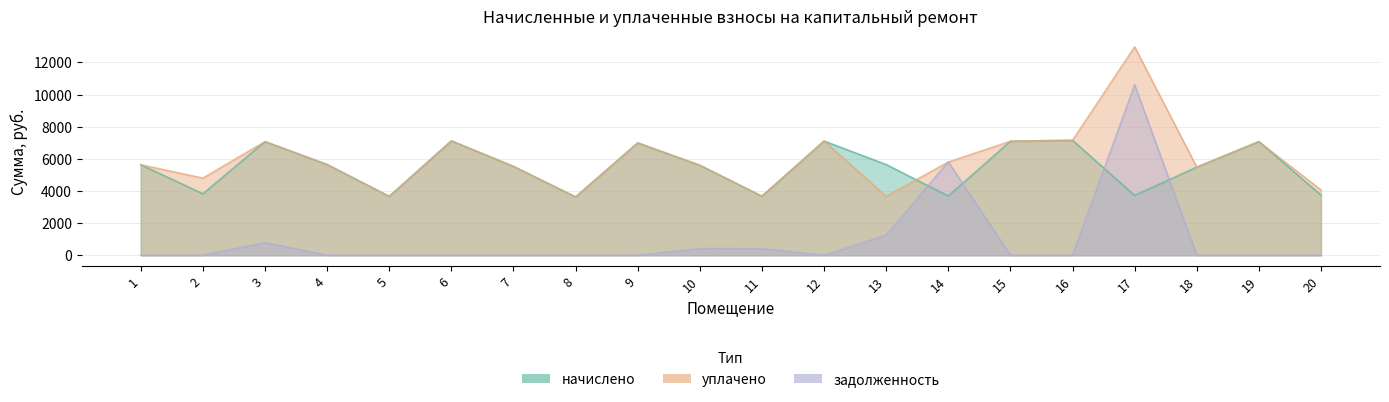

How many times do уплачено and начислено cross each other?

1